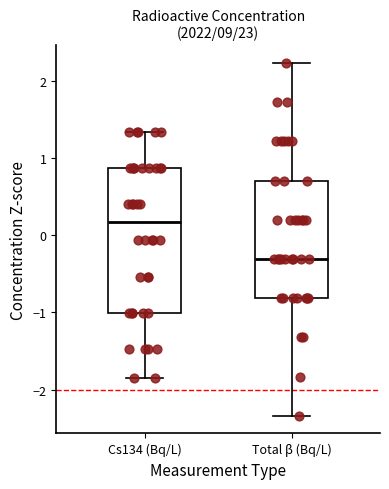

Where is the upper edge of the box for Total β (Bq/L) on the y-axis? The values are not printed on the chart, so give them approximately, as read against the axis.

0.7